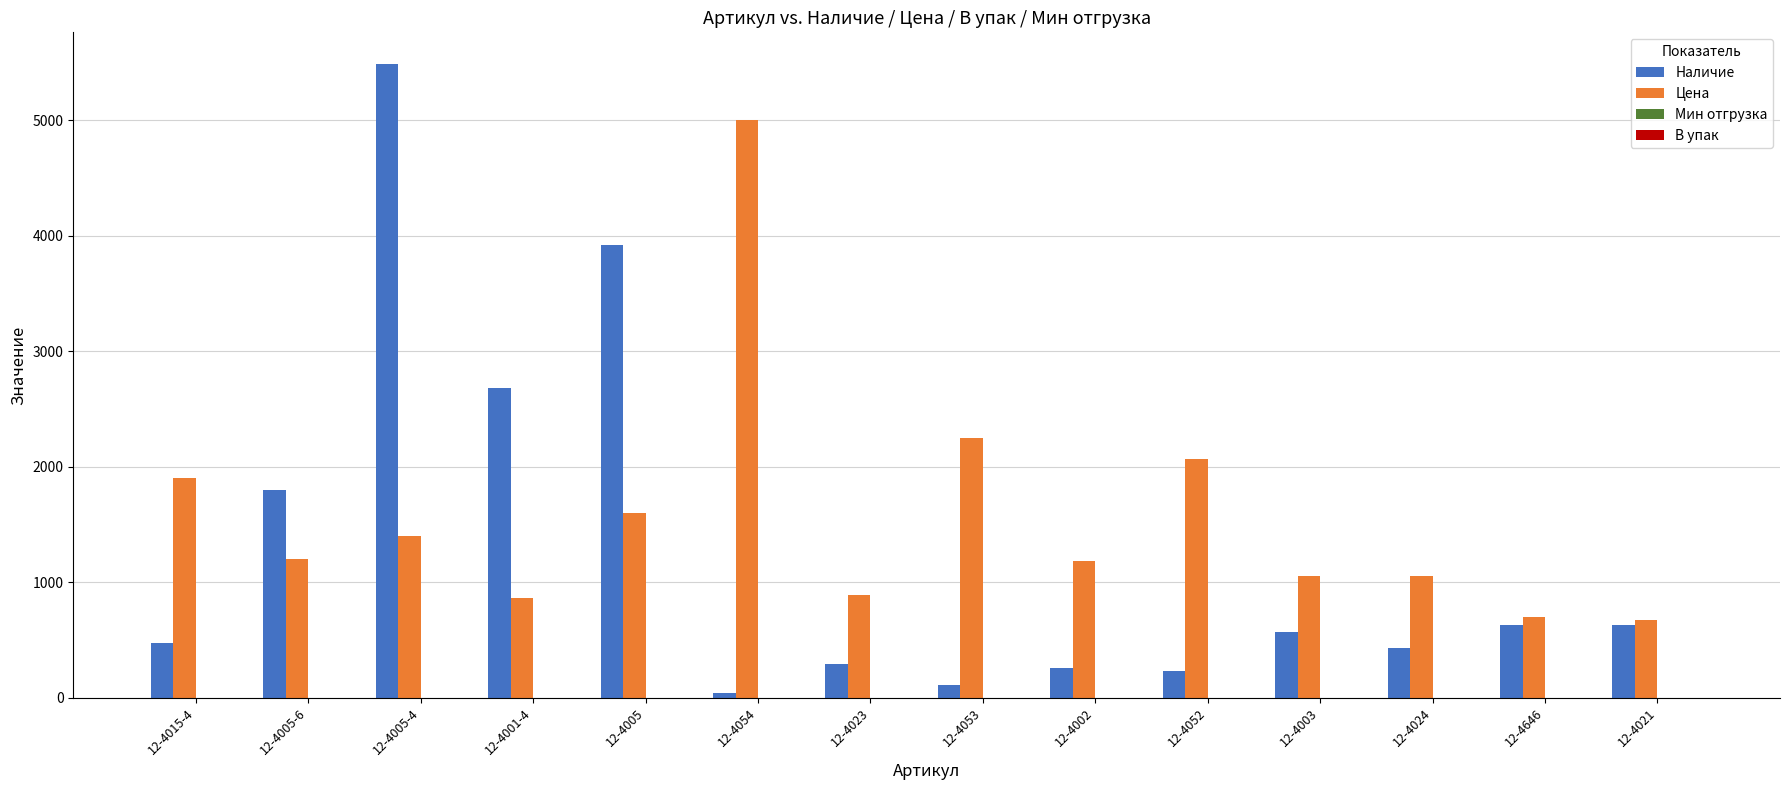

At which category is the sum across all series the highest?

12-4005-4